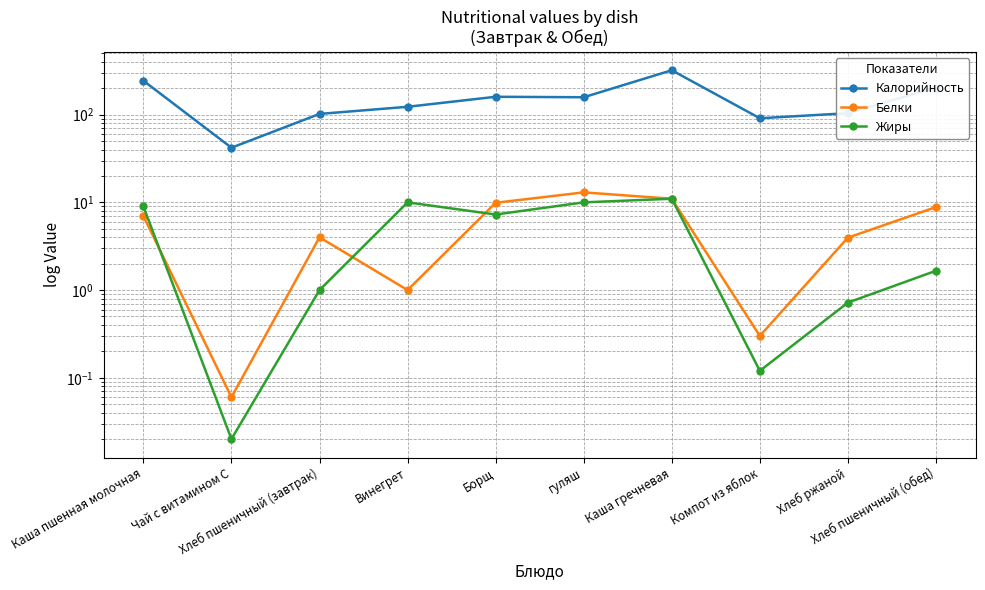

What is the difference between the highest and lowest values at Винегрет?

122.0